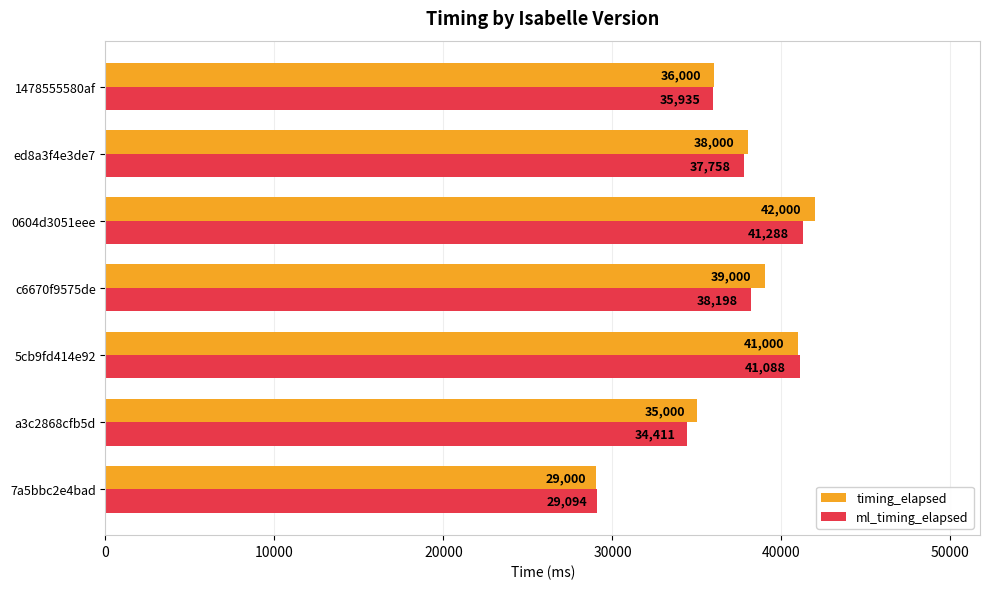

List the series in order of their peak value, lowest first.

ml_timing_elapsed, timing_elapsed